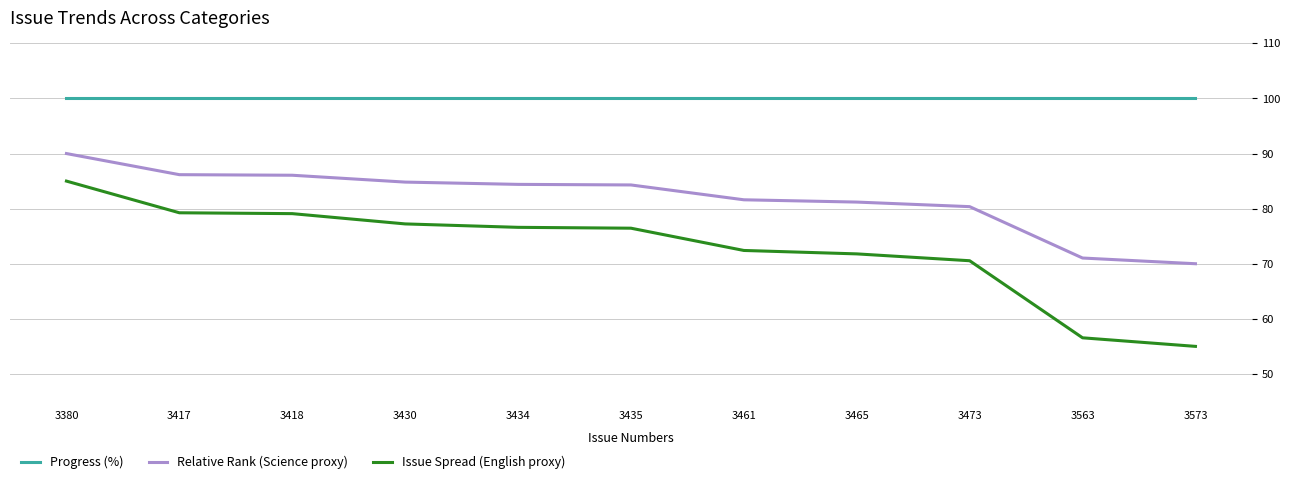

True or false: Relative Rank (Science proxy) has more than 2 interior local peaks.

False